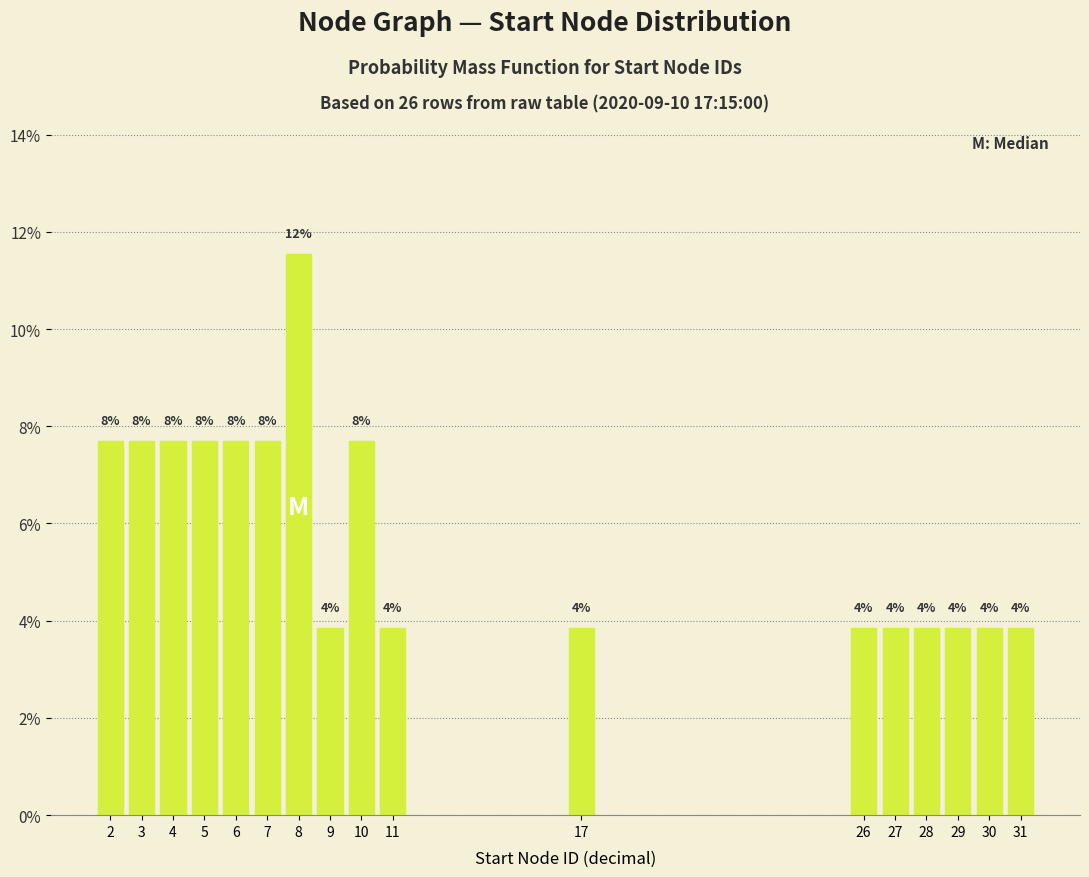

Are the bars horizontal?

No